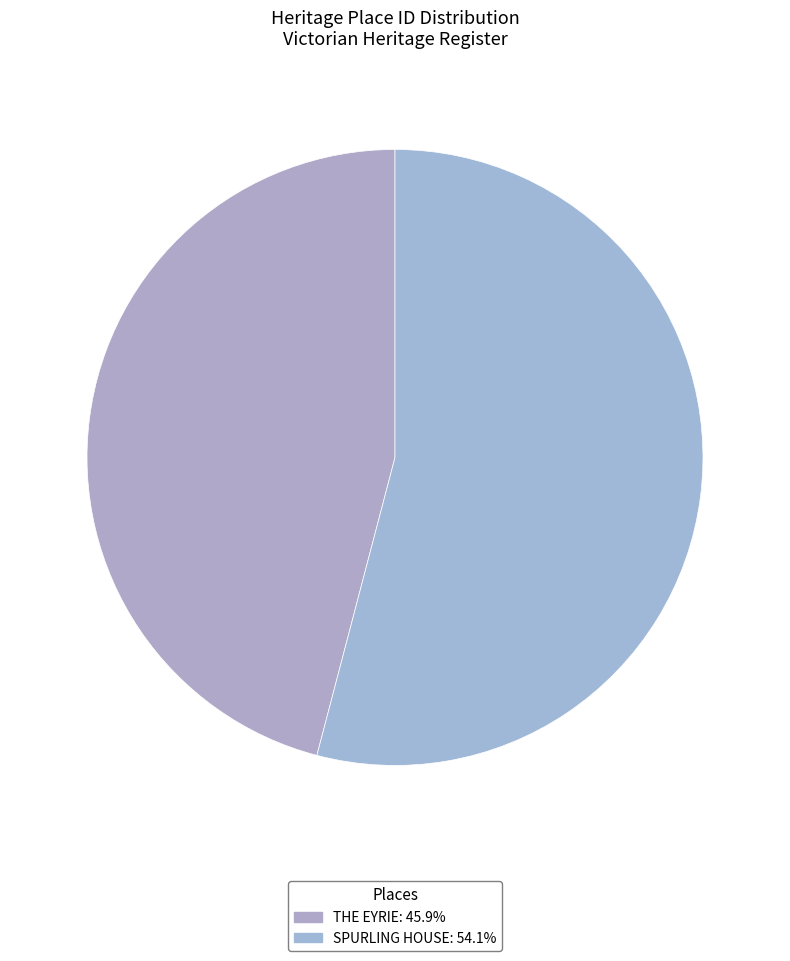

What percentage is the THE EYRIE slice, to the nearest percent?

46%